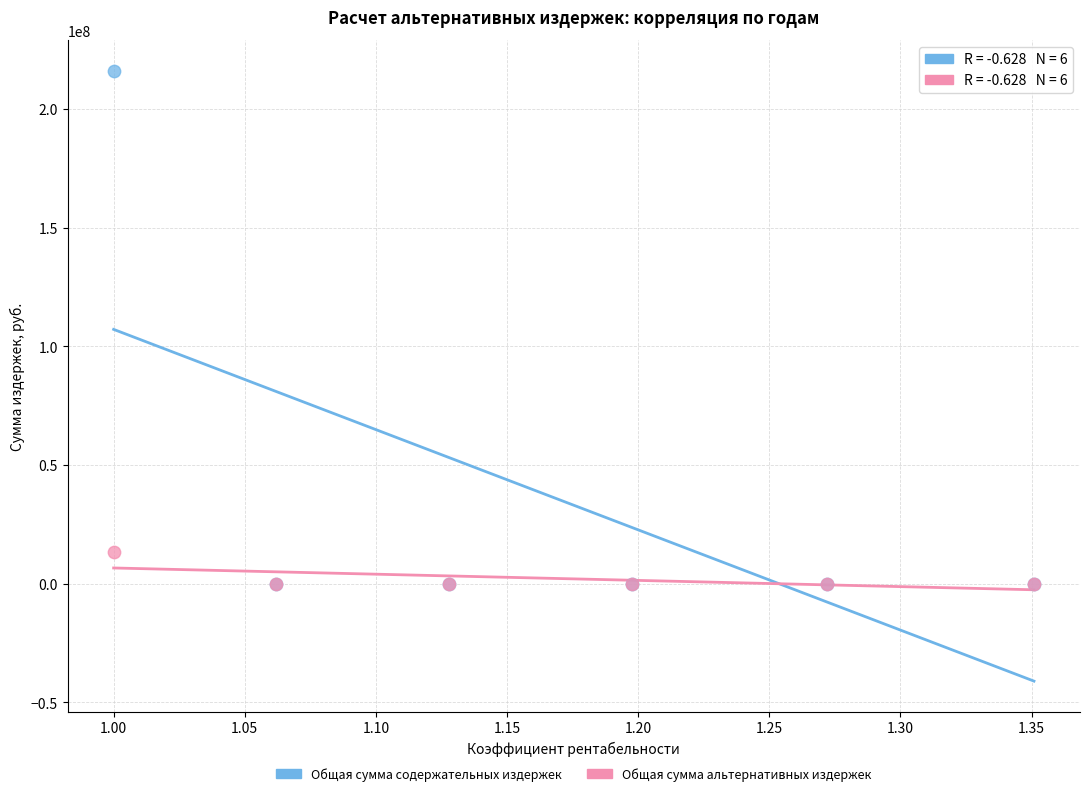

Which series reaches the maximum Y coordinate?

Общая сумма содержательных издержек